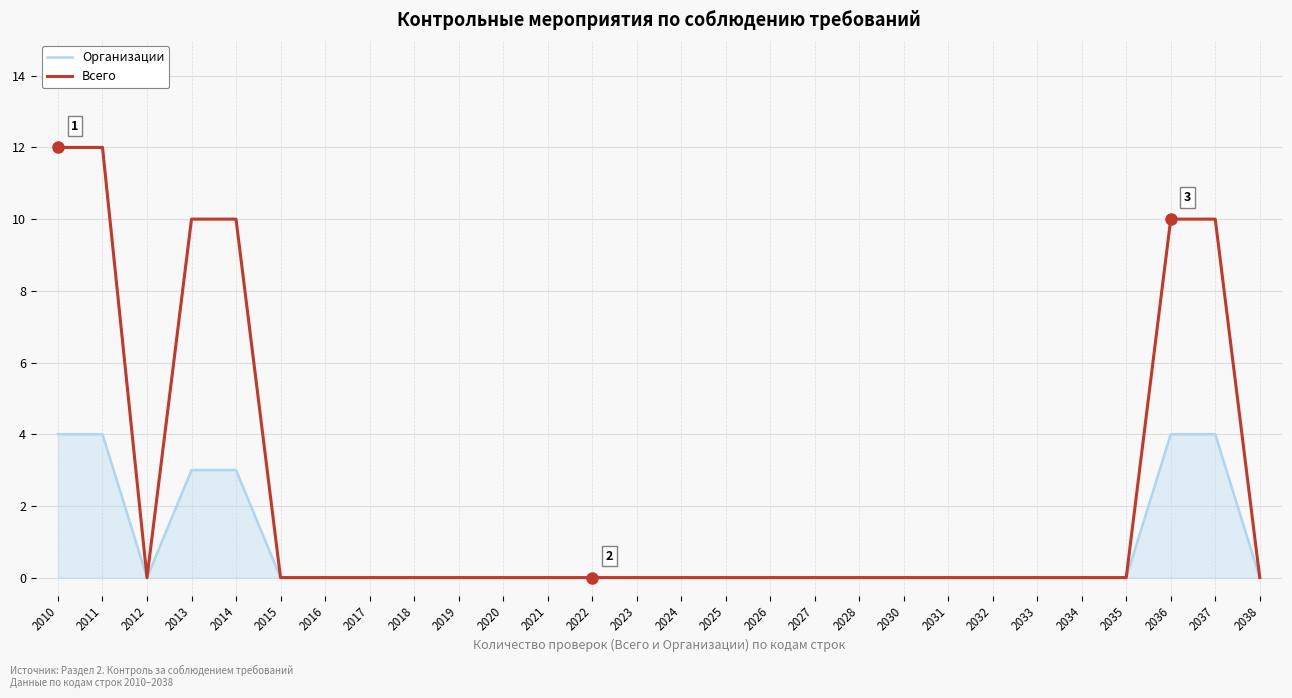

Which series has the widest spread of values?

Всего